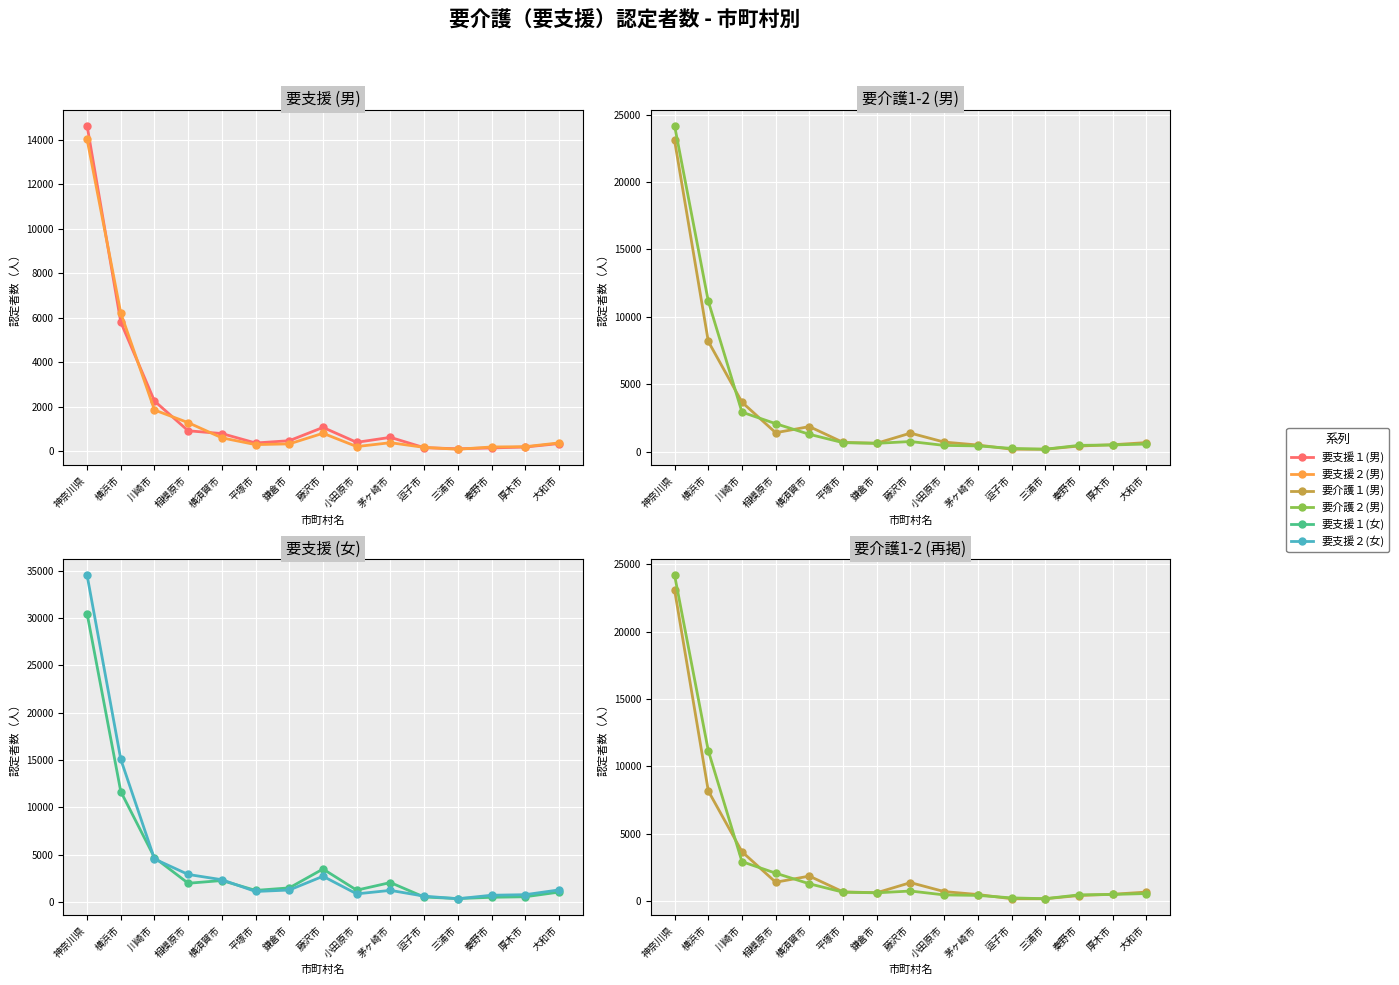

What is the lowest value of the 要介護２(男) series?

178